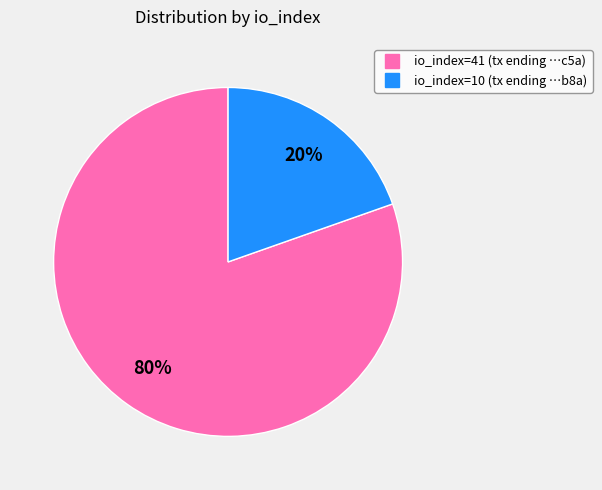

Rank the categories by value from lowest to highest.

io_index=10, io_index=41